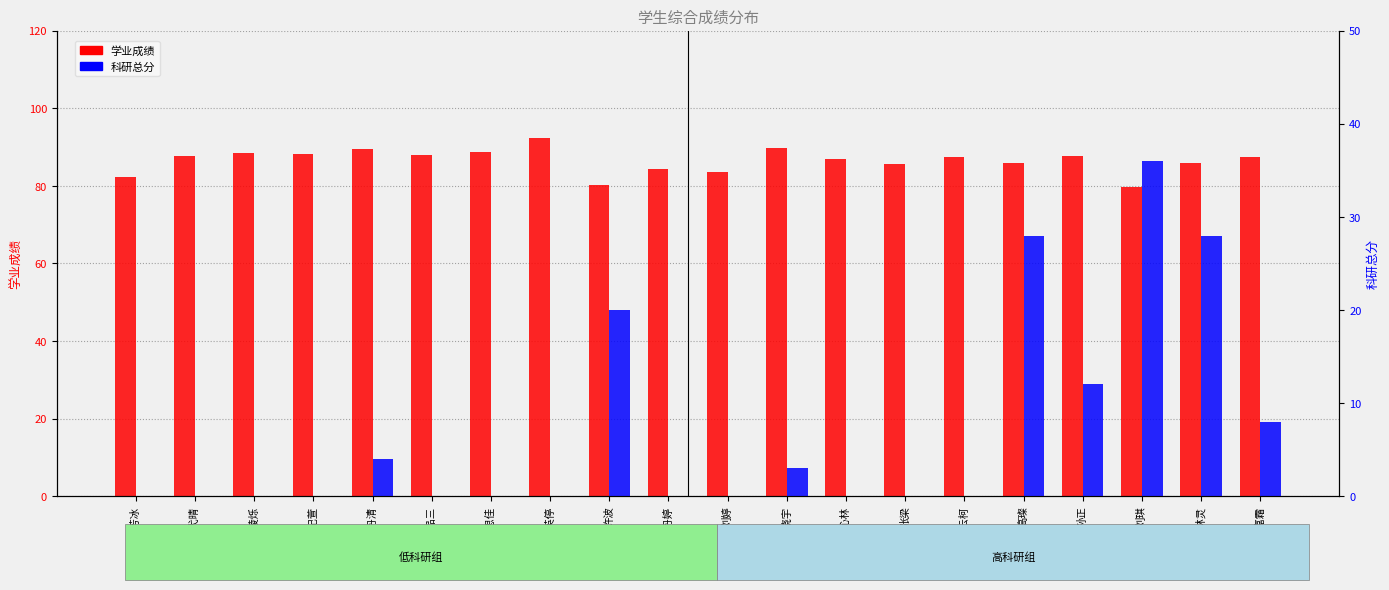

Between 高璨 and 孙正, which series saw the biggest shift?

科研